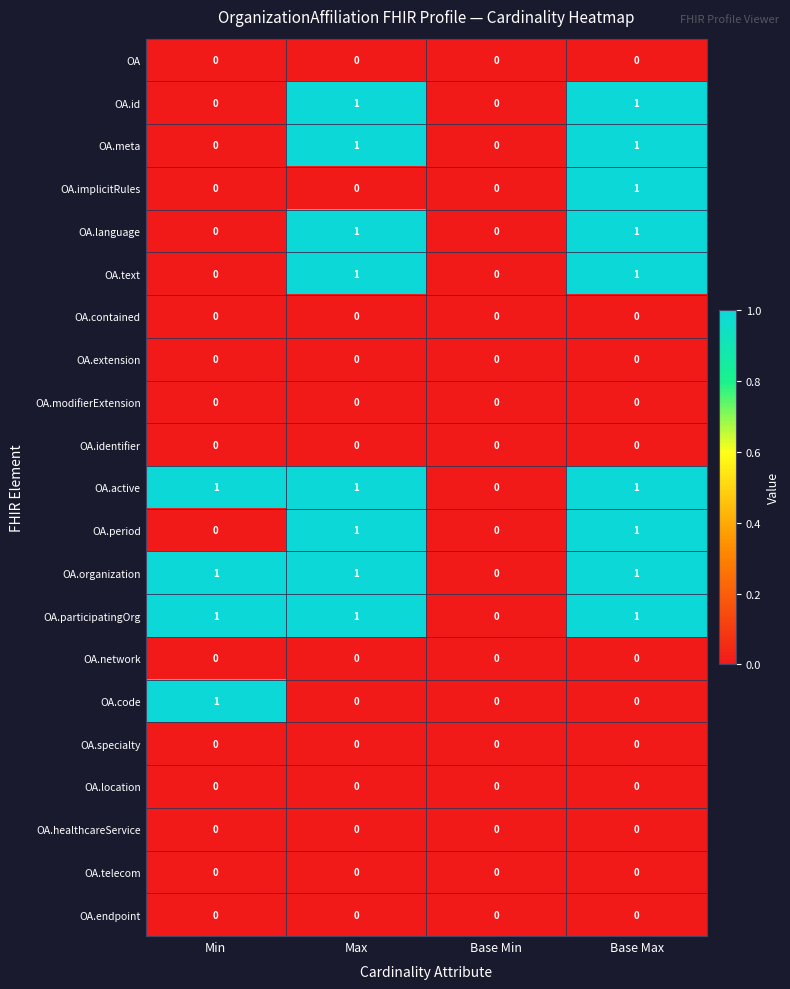

What is the total value across all series at Min?

4